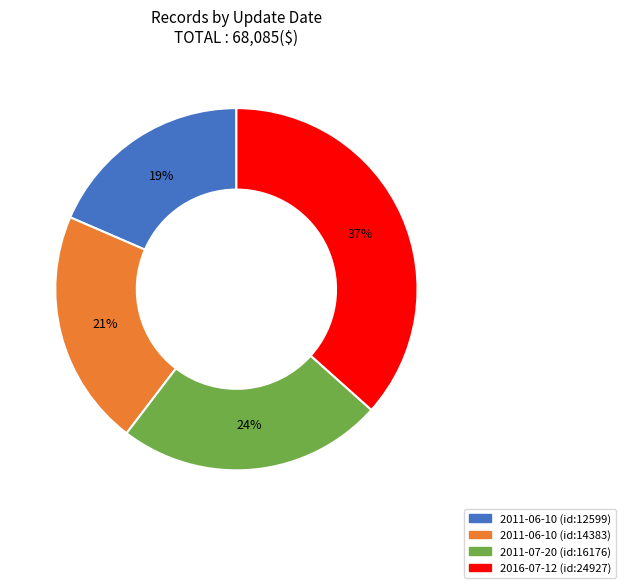

Does any single category account for the majority?

No